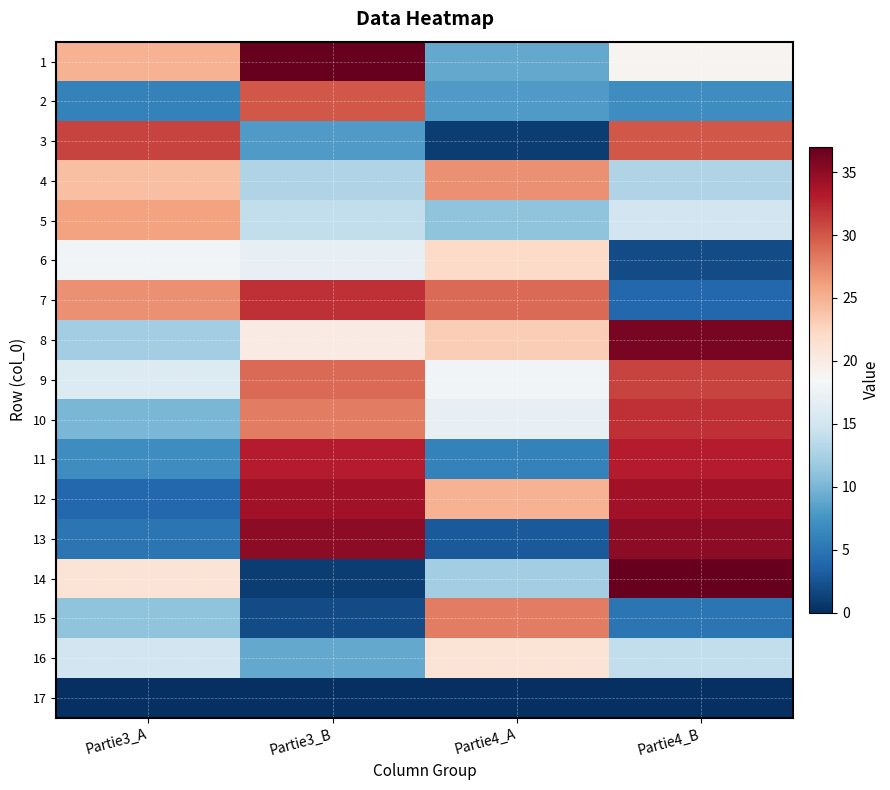

Reading left to right, extract all data points from this chart.

1: Partie3_A=25	Partie3_B=37	Partie4_A=9	Partie4_B=19
2: Partie3_A=6	Partie3_B=30	Partie4_A=8	Partie4_B=7
3: Partie3_A=31	Partie3_B=8	Partie4_A=1	Partie4_B=30
4: Partie3_A=24	Partie3_B=13	Partie4_A=27	Partie4_B=13
5: Partie3_A=26	Partie3_B=14	Partie4_A=11	Partie4_B=15
6: Partie3_A=18	Partie3_B=17	Partie4_A=22	Partie4_B=2
7: Partie3_A=27	Partie3_B=32	Partie4_A=29	Partie4_B=4
8: Partie3_A=12	Partie3_B=20	Partie4_A=23	Partie4_B=36
9: Partie3_A=16	Partie3_B=29	Partie4_A=18	Partie4_B=31
10: Partie3_A=10	Partie3_B=28	Partie4_A=17	Partie4_B=32
11: Partie3_A=7	Partie3_B=33	Partie4_A=6	Partie4_B=33
12: Partie3_A=4	Partie3_B=34	Partie4_A=25	Partie4_B=34
13: Partie3_A=5	Partie3_B=35	Partie4_A=3	Partie4_B=35
14: Partie3_A=21	Partie3_B=1	Partie4_A=12	Partie4_B=37
15: Partie3_A=11	Partie3_B=2	Partie4_A=28	Partie4_B=5
16: Partie3_A=15	Partie3_B=9	Partie4_A=21	Partie4_B=14
17: Partie3_A=0	Partie3_B=0	Partie4_A=0	Partie4_B=0